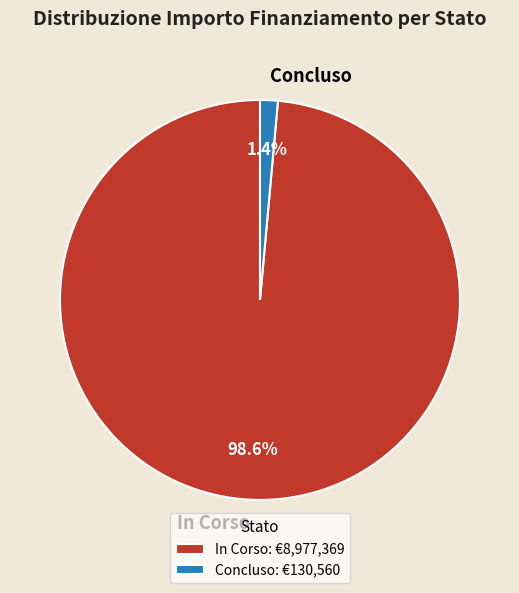

Is there a majority slice in this chart?

Yes